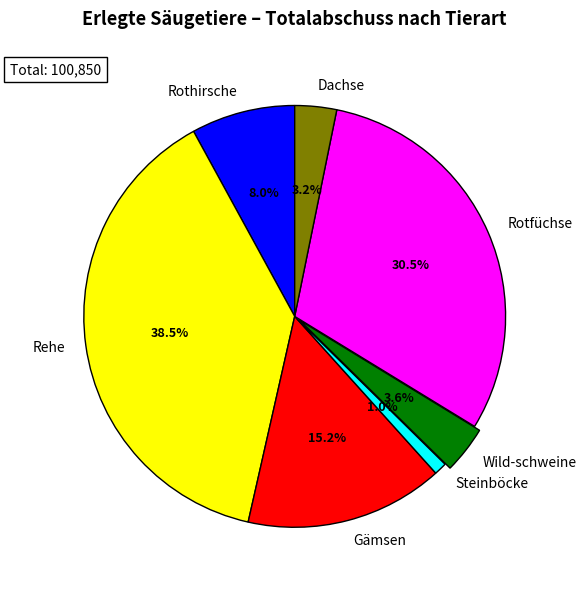

How many segments does this pie chart have?

7